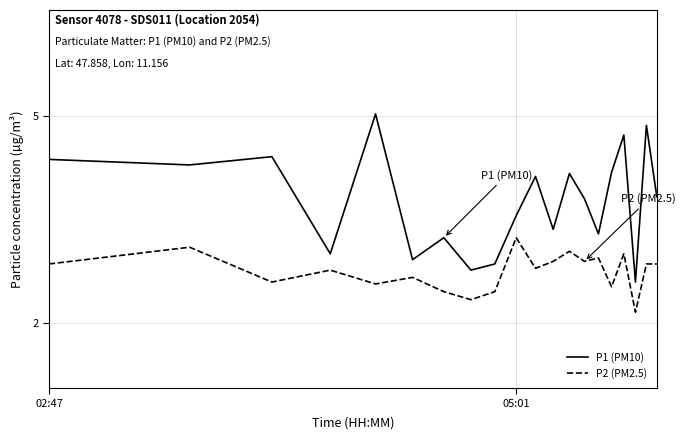

What is the average value of the P1 (PM10) series?

3.5